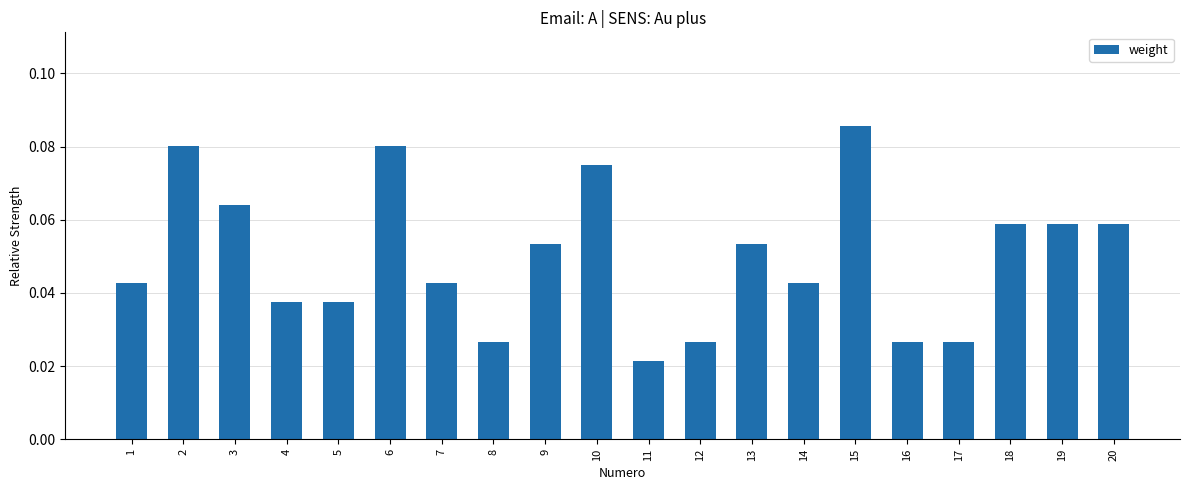

Count the values in the range 0 to 1.

20